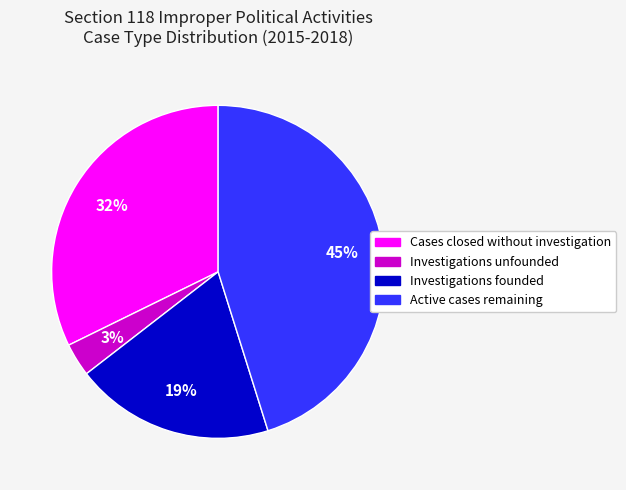

Which category has the smallest portion of the pie?

Investigations unfounded